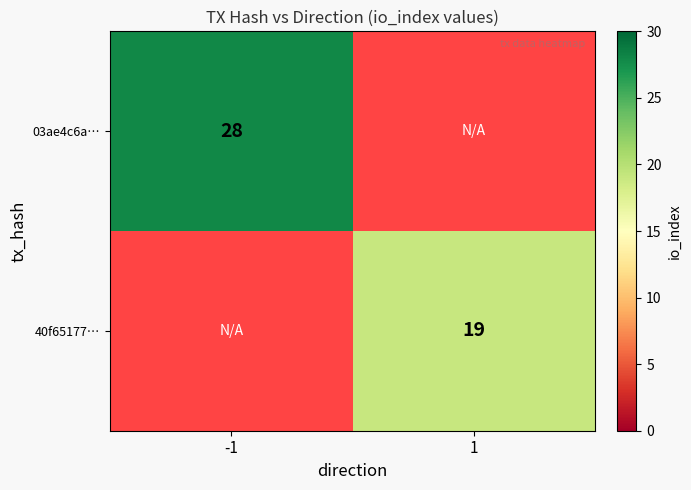

True or false: 40f65177… has a value of 6.5 at 1.

False